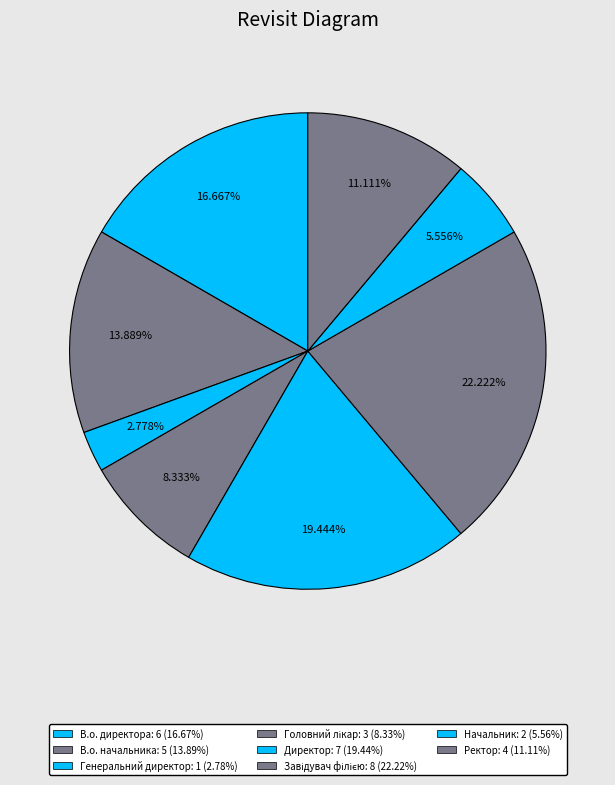

To the nearest percent, what is the difference between the Генеральний директор and В.о. директора slice percentages?

14%